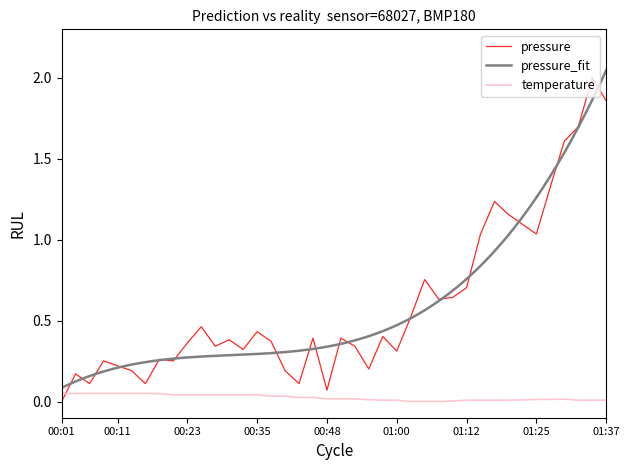

Is it true that pressure equals 0.6 at 00:28?

False